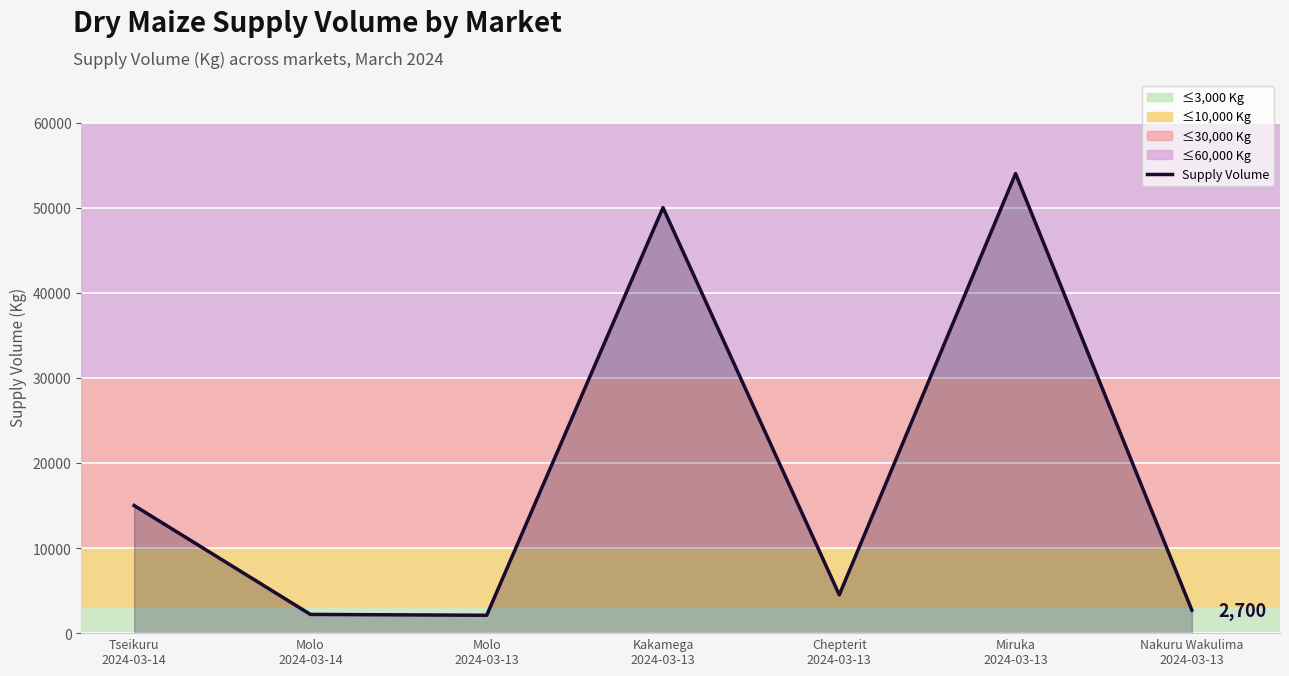

What is the difference between the values at Molo
2024-03-13 and Kakamega
2024-03-13?

47900